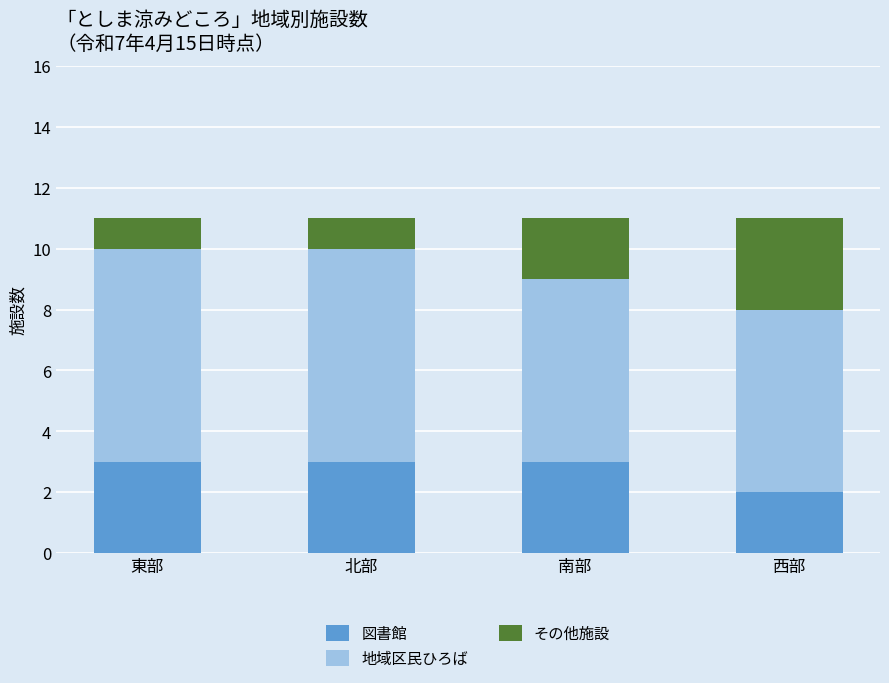

True or false: 図書館 has a value of 2 at 西部.

True